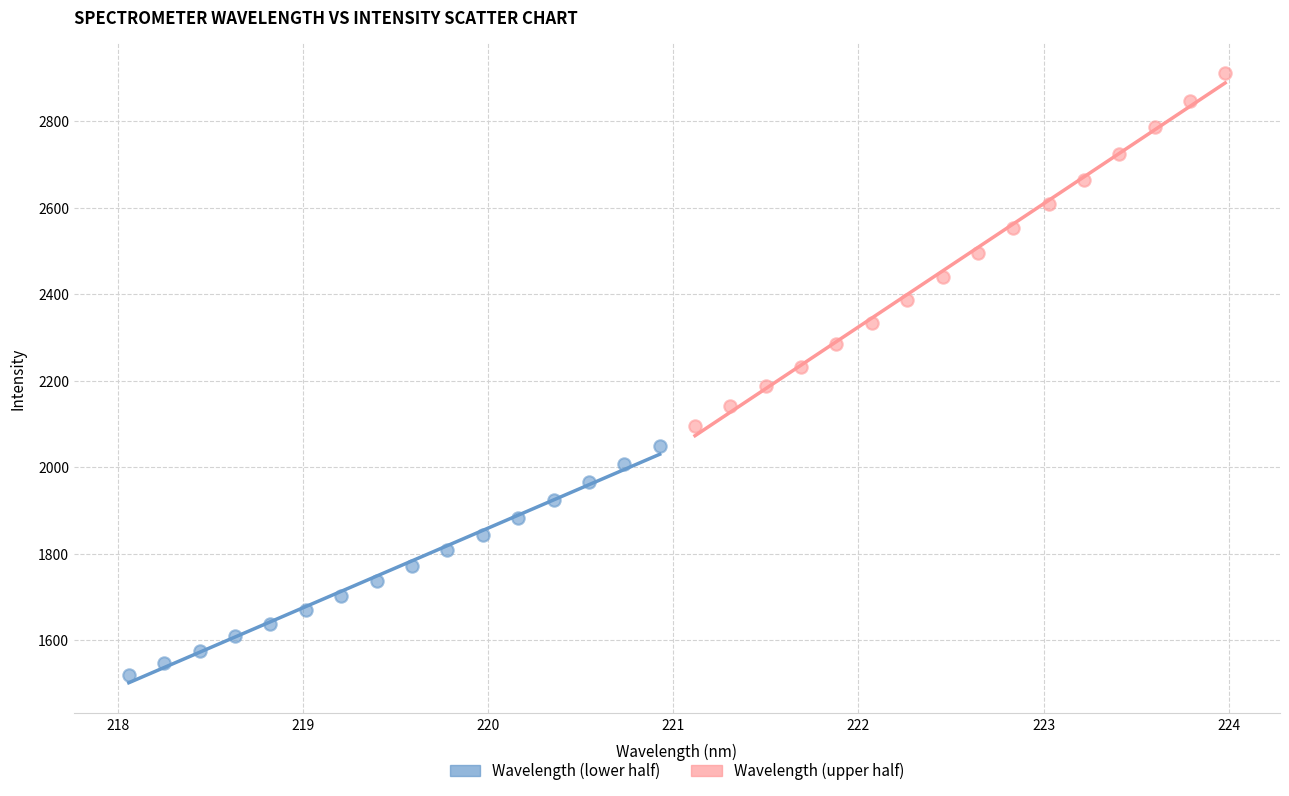

Which series has the widest spread of Y values?

Wavelength (upper half)